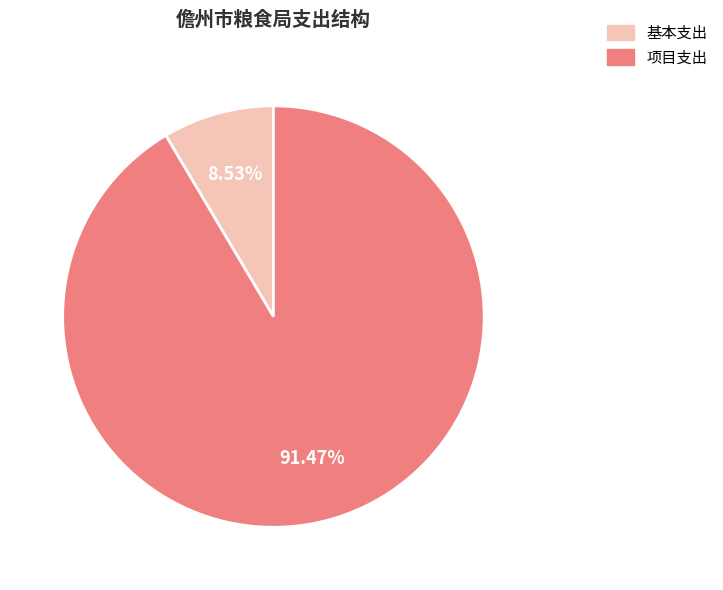

Does 基本支出 represent more than half of the total?

No